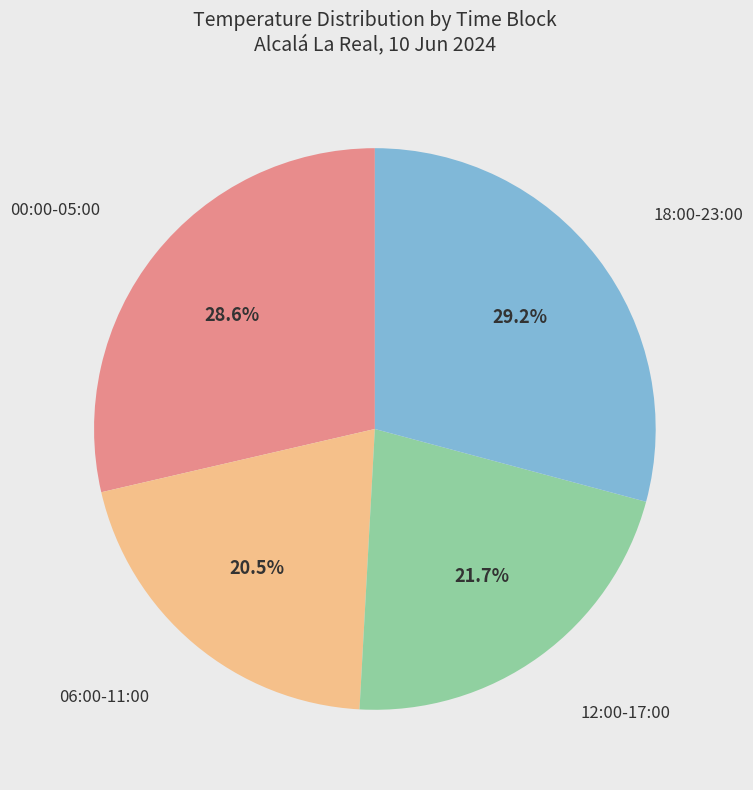

Does any single category account for the majority?

No